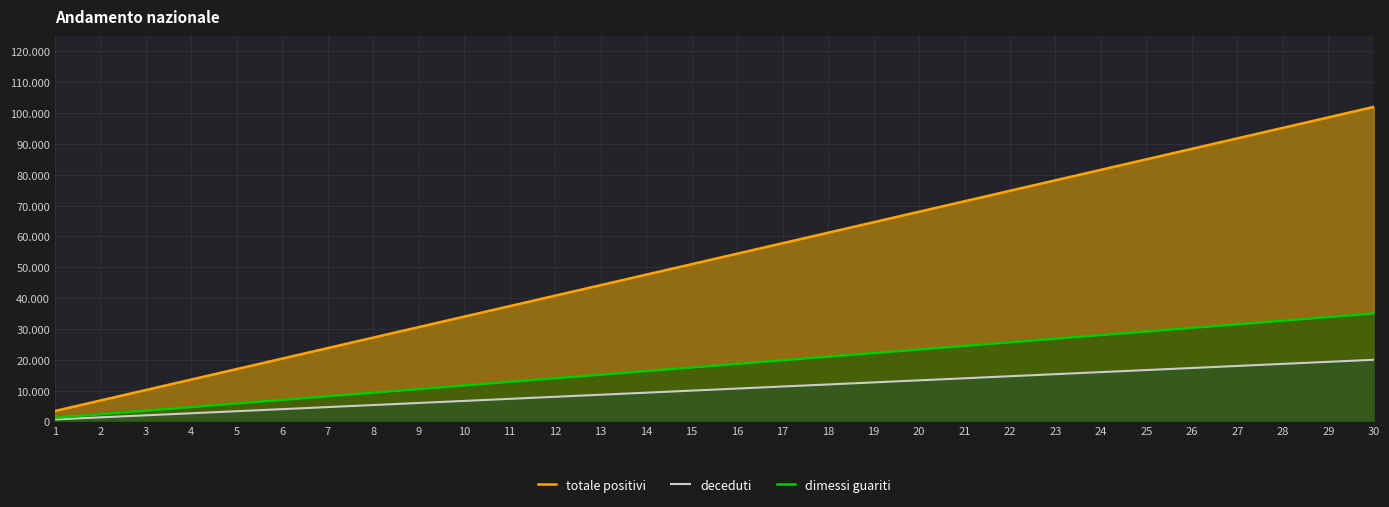

Which category has the highest value in the totale positivi series?

30